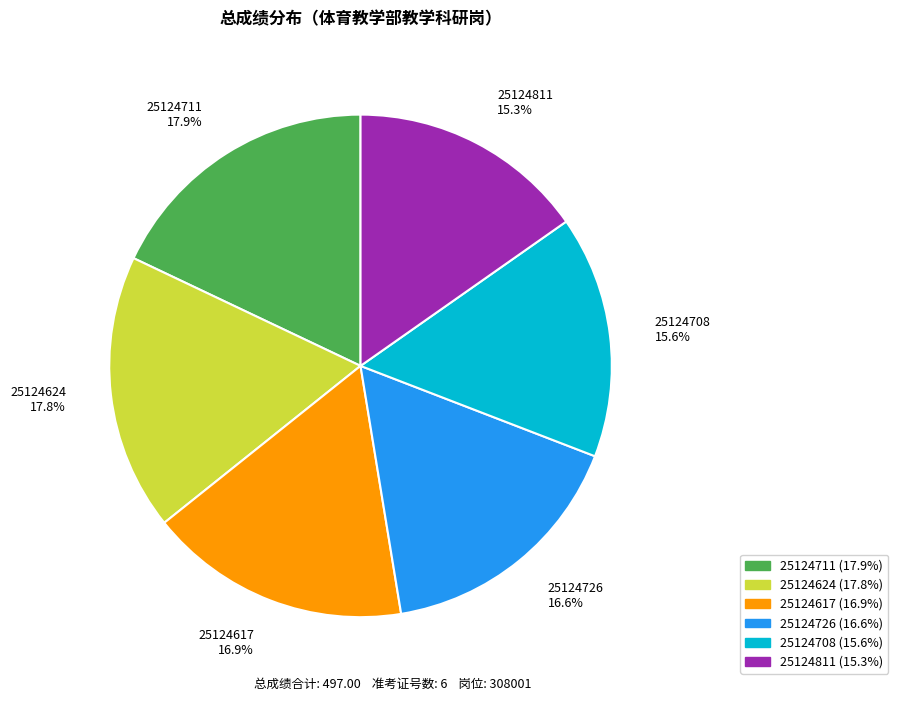

To the nearest percent, what is the average slice percentage?

17%